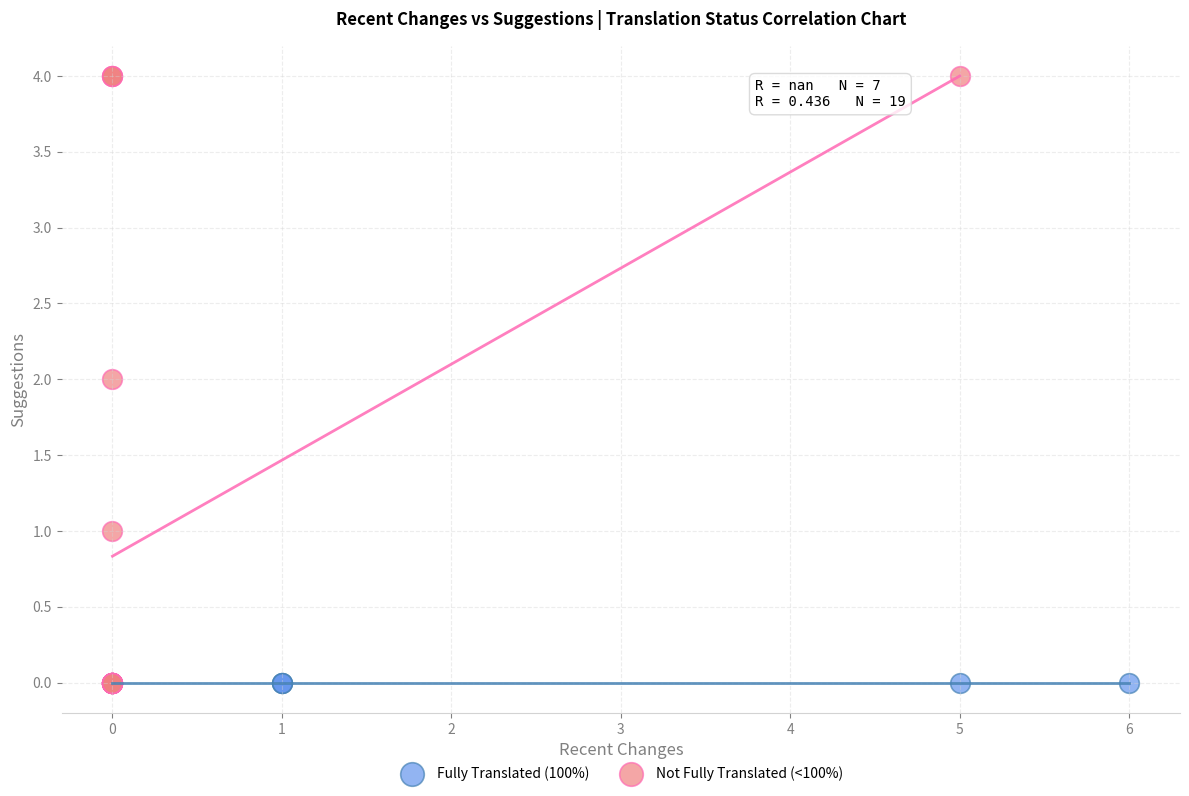

Which series contains the highest Y value?

Not Fully Translated (<100%)